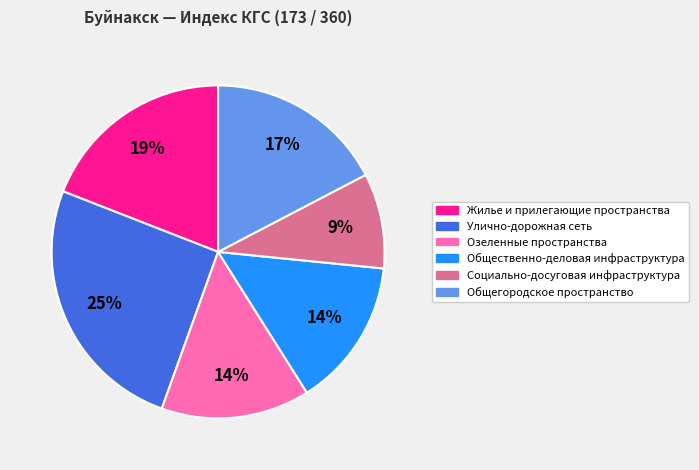

Between Улично-дорожная сеть and Озеленные пространства, which is larger?

Улично-дорожная сеть